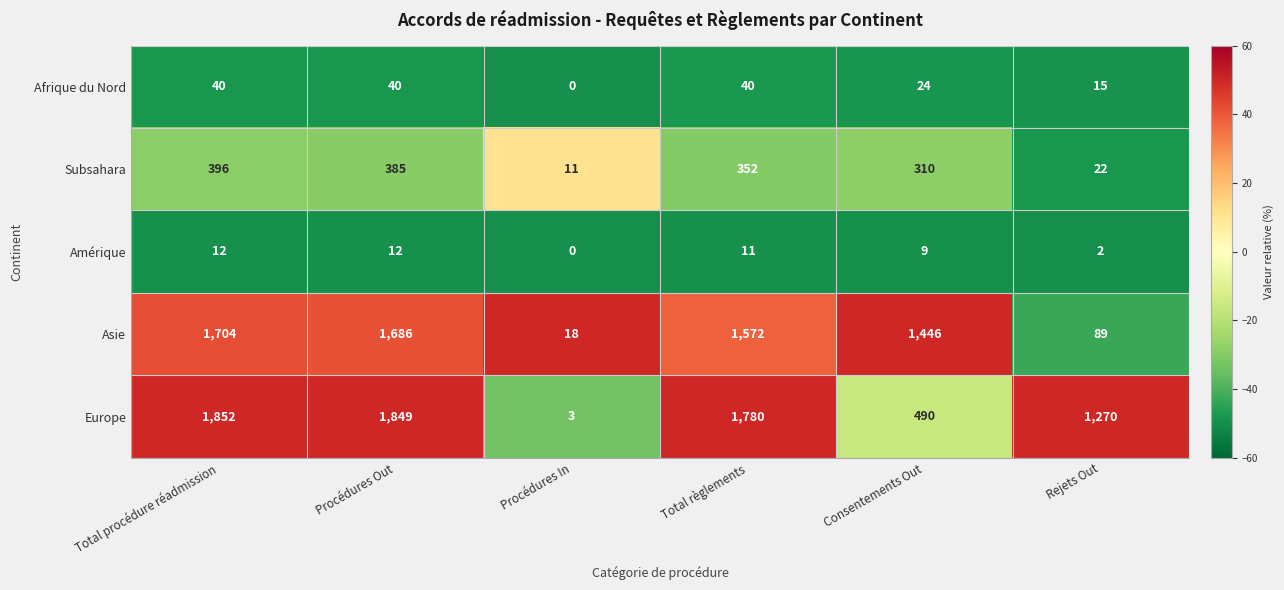

Which series has the largest total across all categories?

Europe